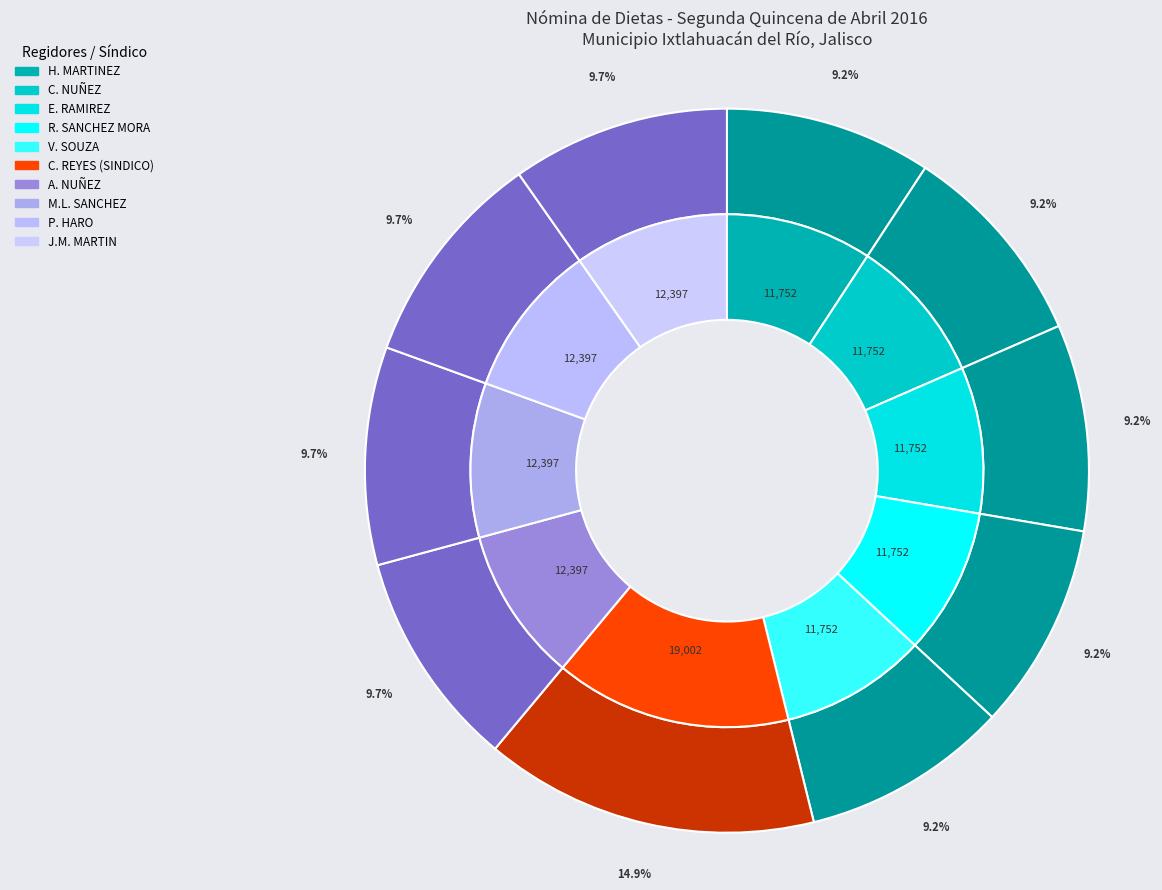

Is it true that PEDRO HARO OCAMPO is 10% of the pie?

True